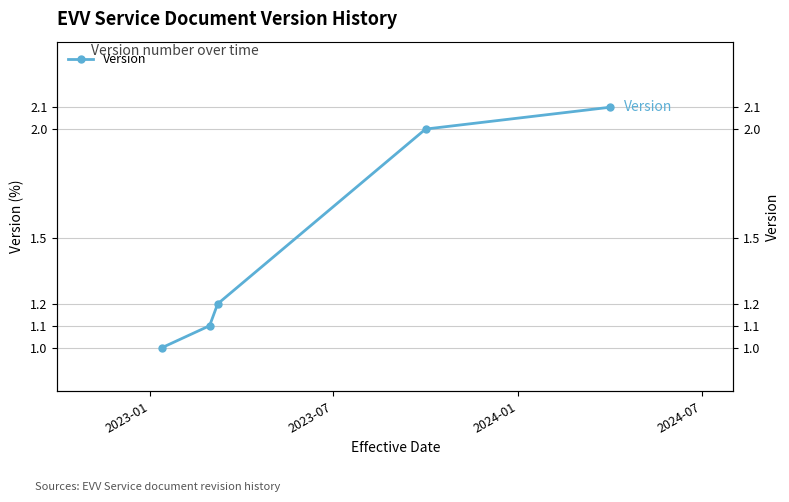

What is the sum of the values at 2024-07 and 2024-01?

3.2